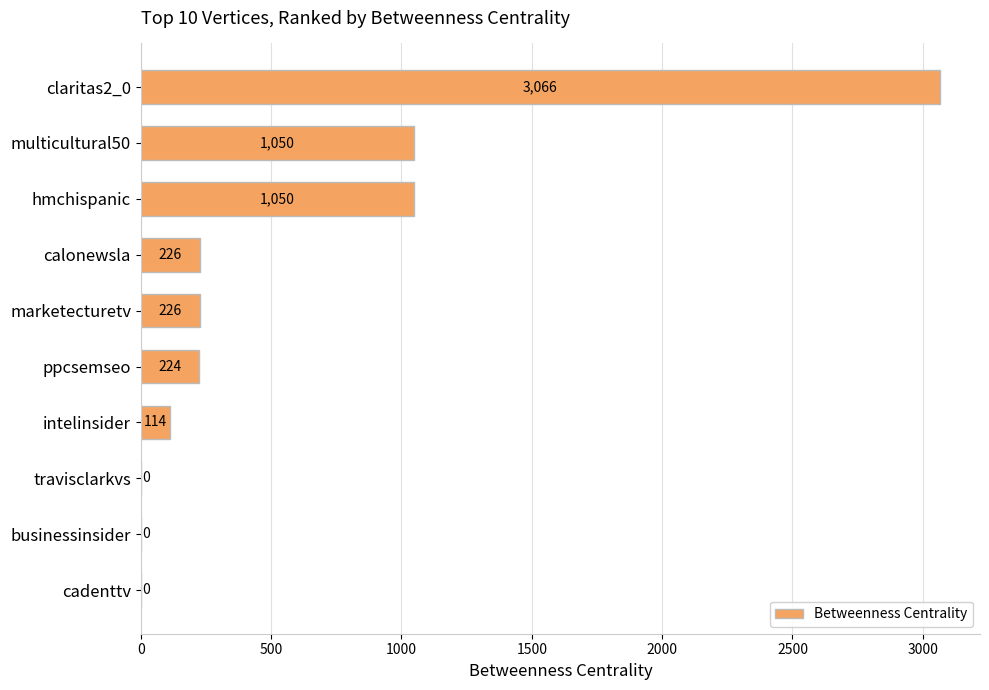

The chart shows a value of 355 at ppcsemseo. True or false?

False